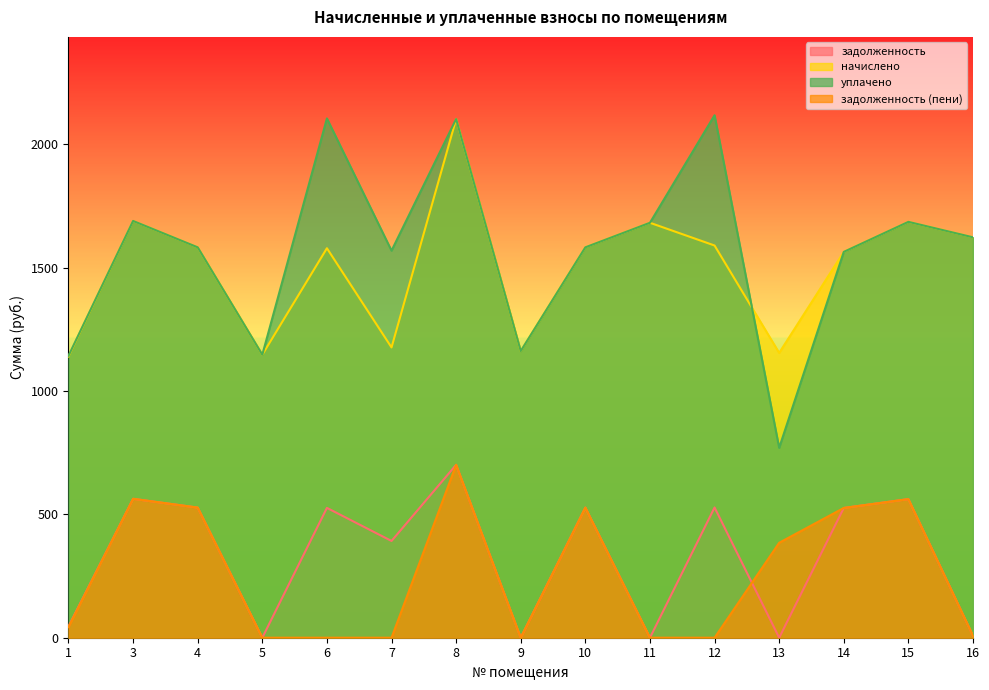

Rank the series at 11 from highest to lowest value.

начислено, уплачено, задолженность, задолженность (пени)